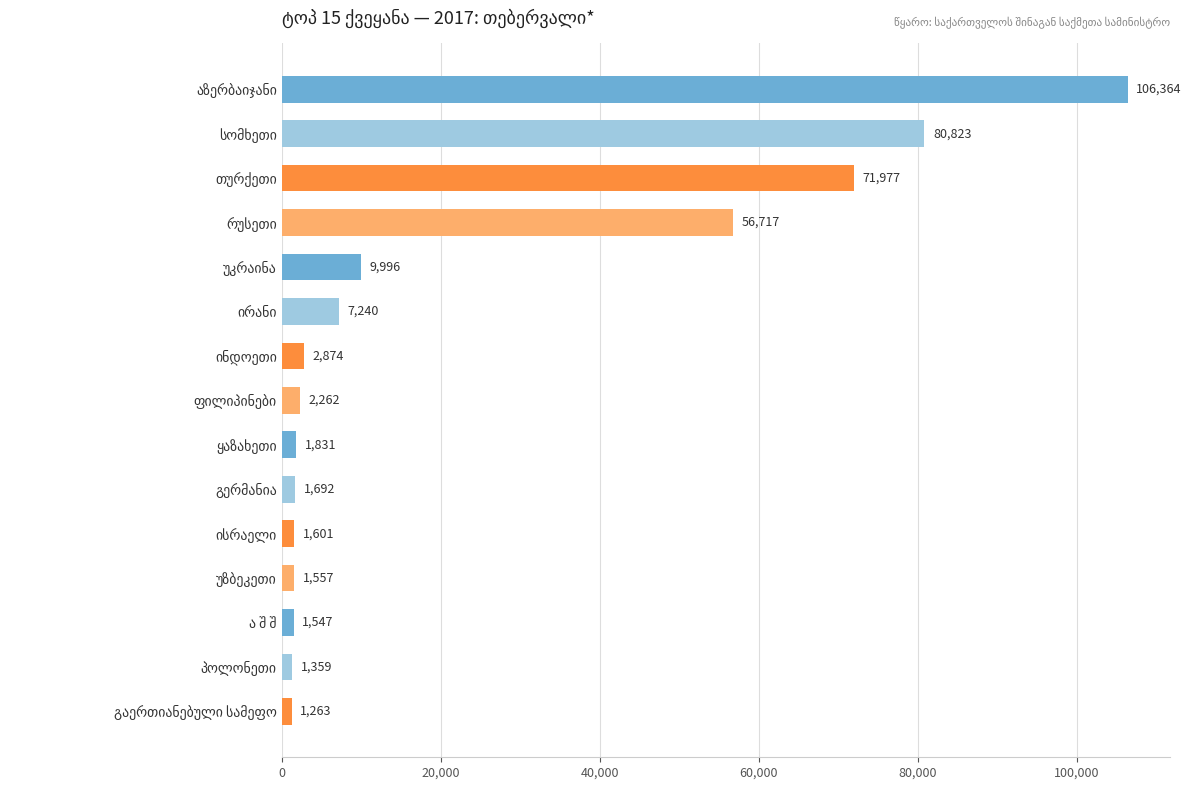

What is the value of the 7th bar from the top?

2874